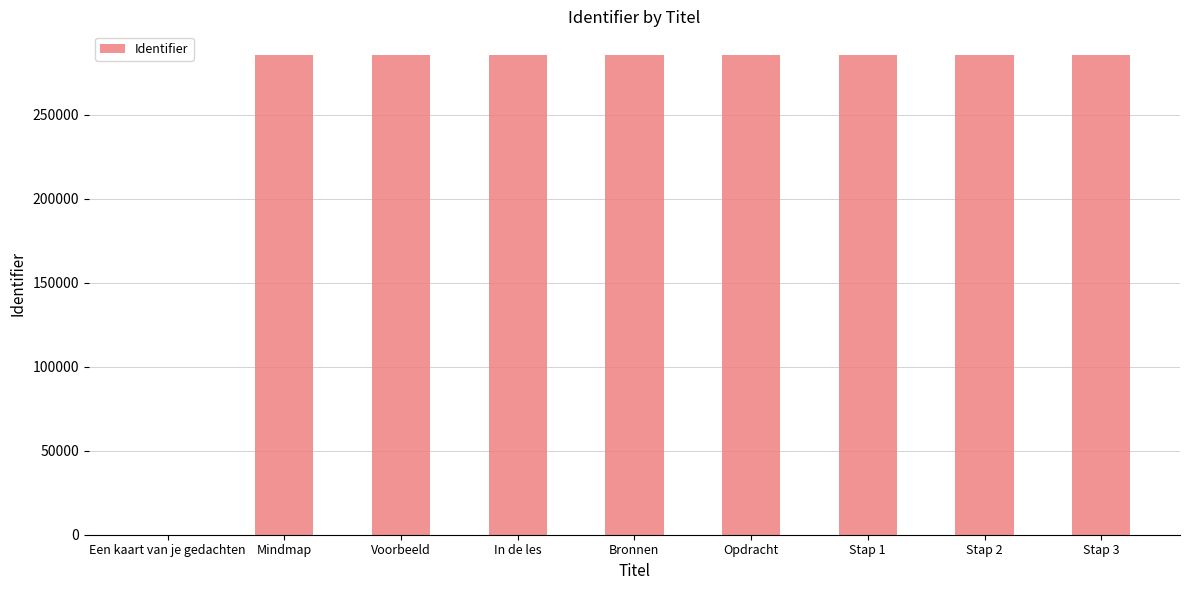

True or false: the data shows 285316 at Opdracht.

True